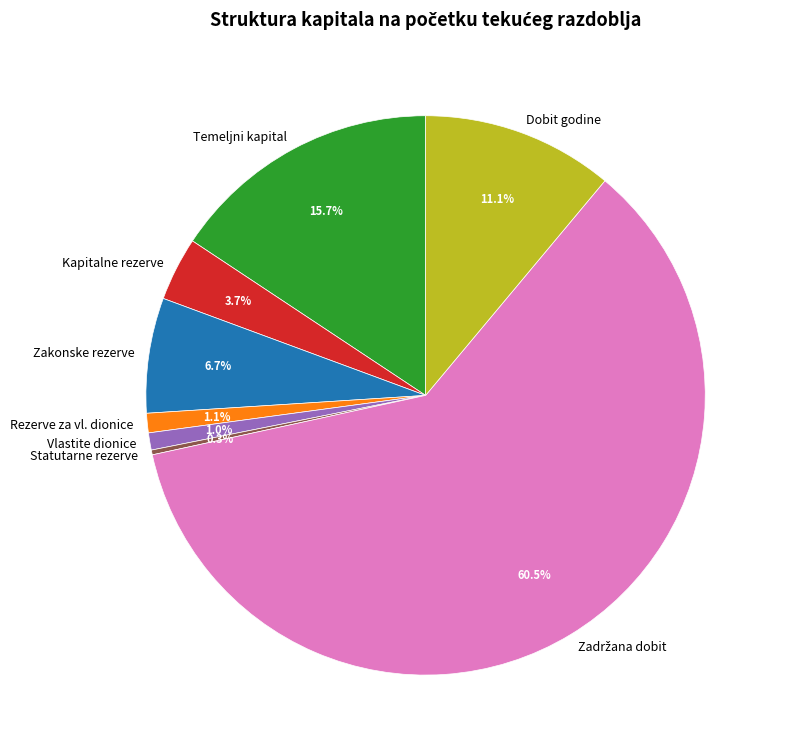

How much of the chart is everything except Rezerve za vl. dionice?

98.9%